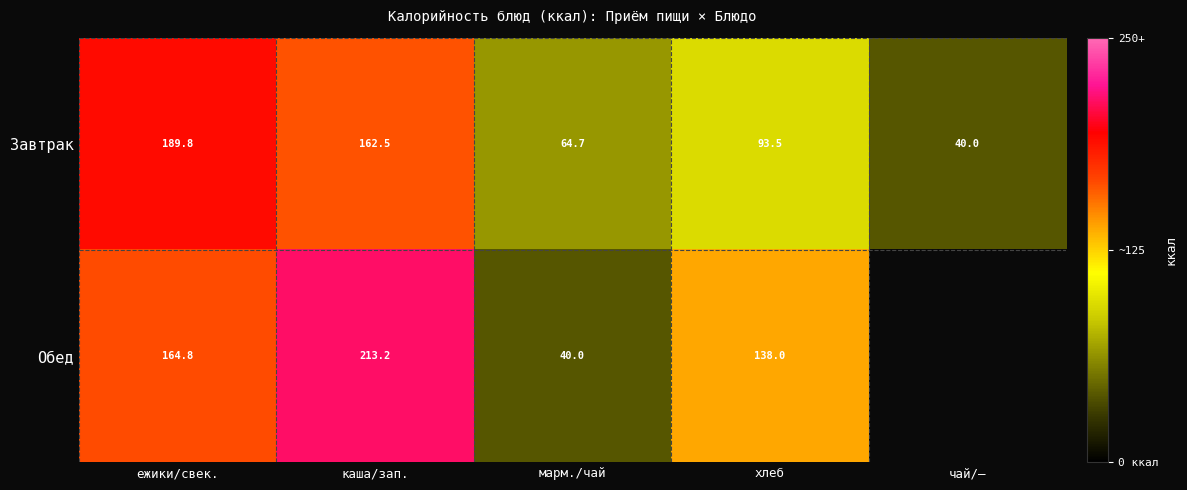

What is the difference between the second highest and minimum values in the Завтрак series?

122.5